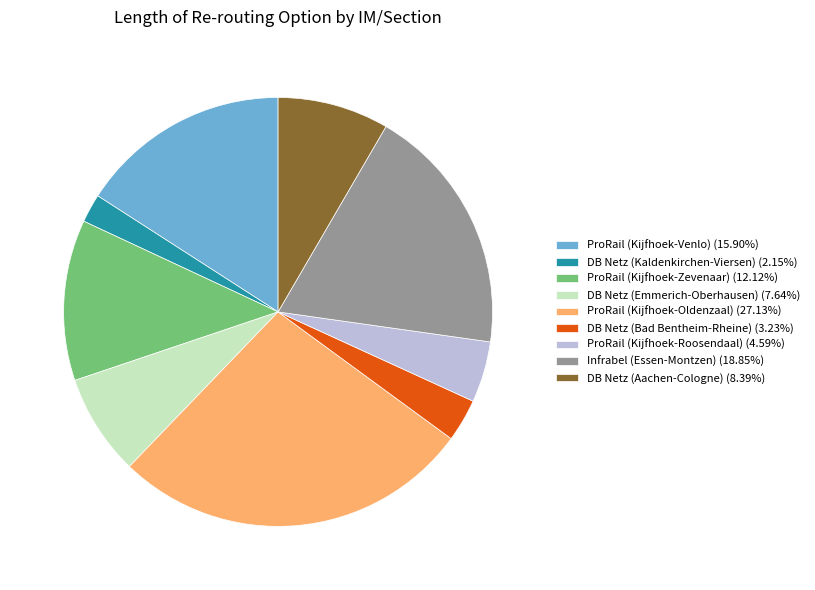

Is there any slice that represents more than half of the pie?

No